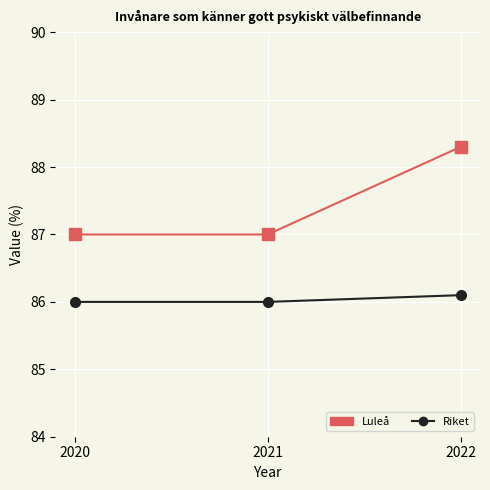

Is this an area chart (filled region under the line)?

No